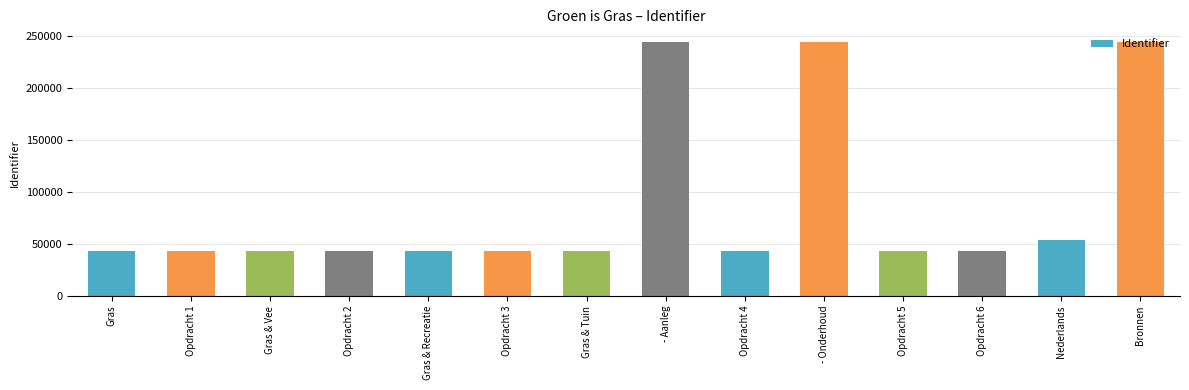

What is the value of the 14th bar from the left?

243887